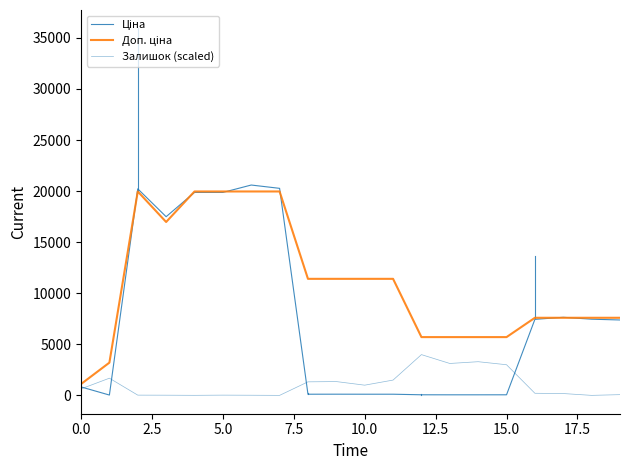

Reading left to right, extract all data points from this chart.

Ціна: 826.6	32.0	20222.8	17493.4	19870.7	19870.7	20594.7	20270.6	113.0	115.3	113.0	113.0	57.3	54.9	55.1	56.4	7442.6	7644.3	7458.6	7382.0
Доп. ціна: 1109.2	3205.0	19964.2	16976.3	19964.2	19964.2	19964.2	19964.2	11410.0	11410.0	11410.0	11410.0	5705.0	5705.0	5705.0	5705.0	7596.5	7596.5	7596.5	7596.5
Залишок (scaled): 633.9	1681.9	23.7	17.6	4.6	23.8	13.4	0.0	1324.6	1350.3	999.1	1497.2	3990.1	3123.8	3296.1	2999.3	205.3	179.0	0.0	71.6